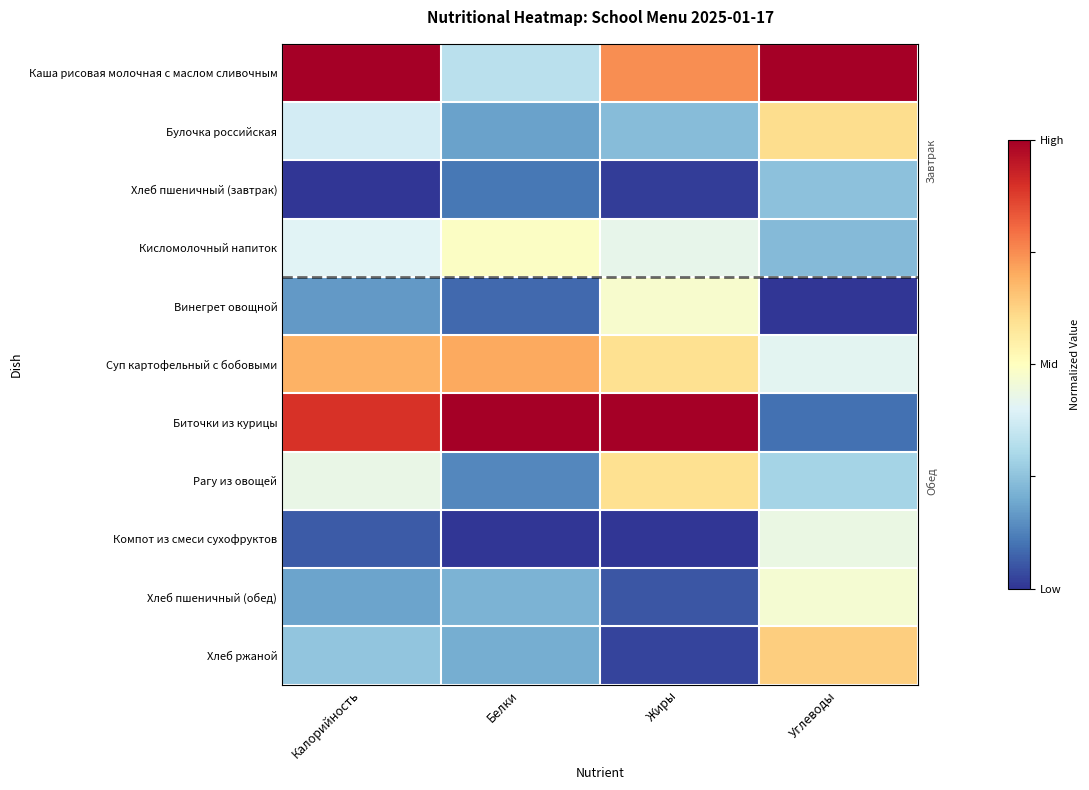

Which has a higher value, Белки or Калорийность?

Калорийность